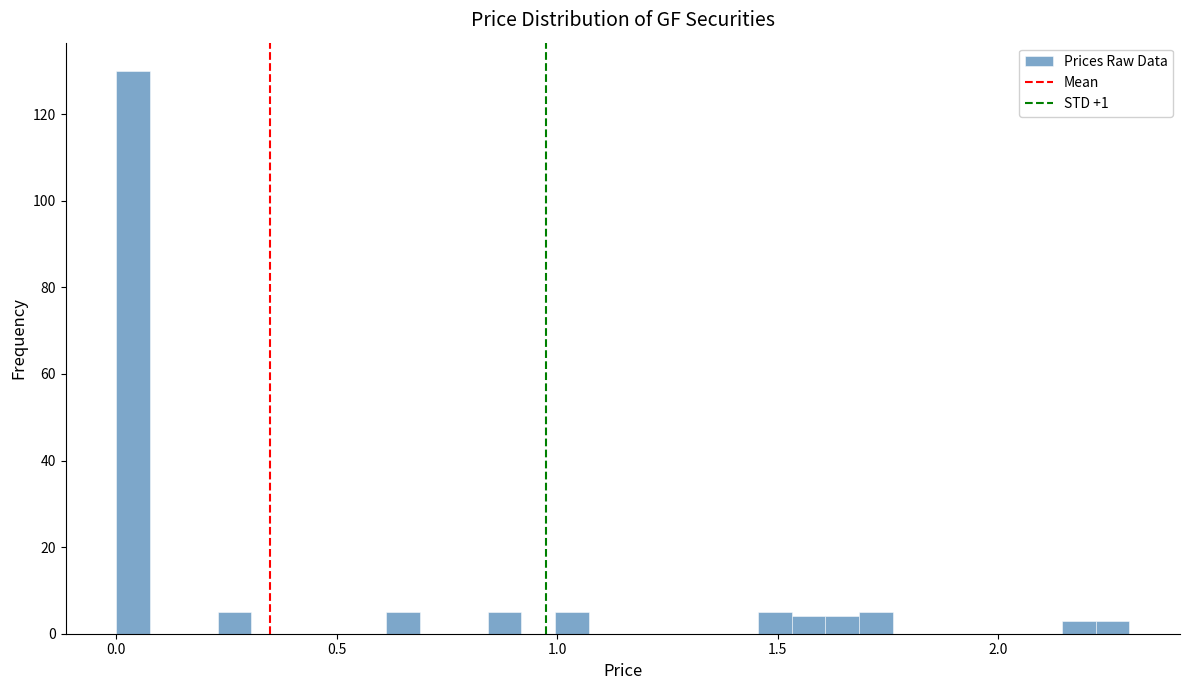

Read against the x-axis, roughly where is the centre of the tallest bar?

0.05